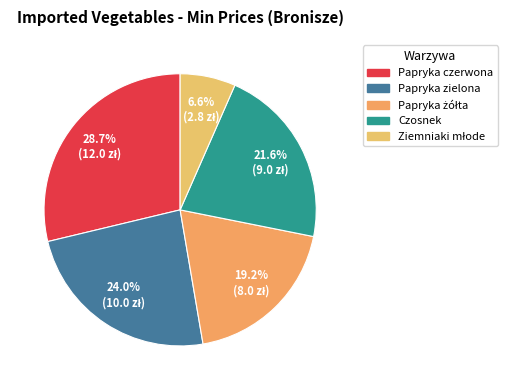

True or false: Papryka żółta accounts for 14% of the total.

False